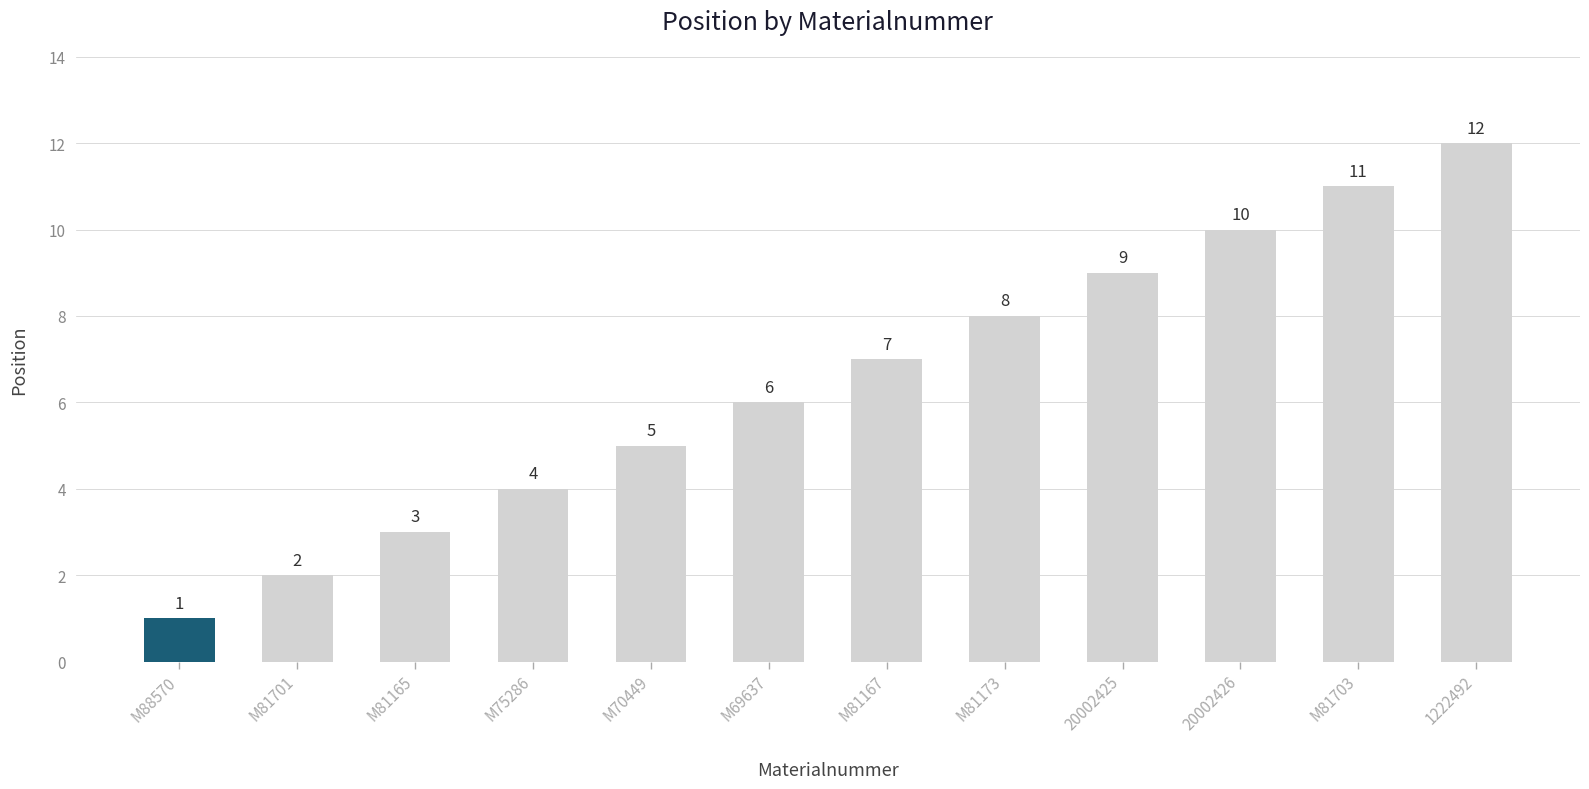

Reading right to left, list all the values displayed in this chart.

1222492=12	M81703=11	20002426=10	20002425=9	M81173=8	M81167=7	M69637=6	M70449=5	M75286=4	M81165=3	M81701=2	M88570=1